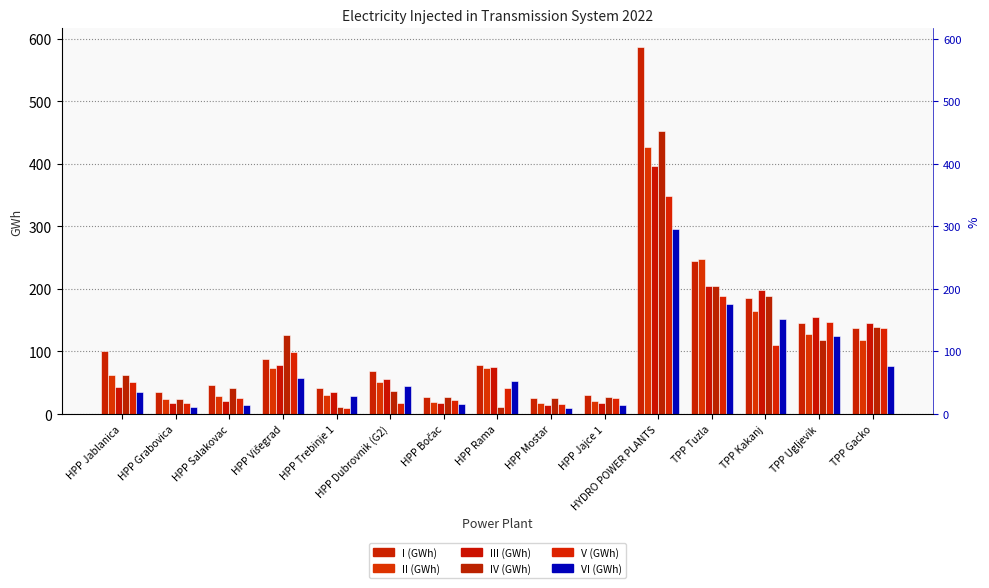

What are all the series names shown in the legend?

I (GWh), II (GWh), III (GWh), IV (GWh), V (GWh), VI (GWh)